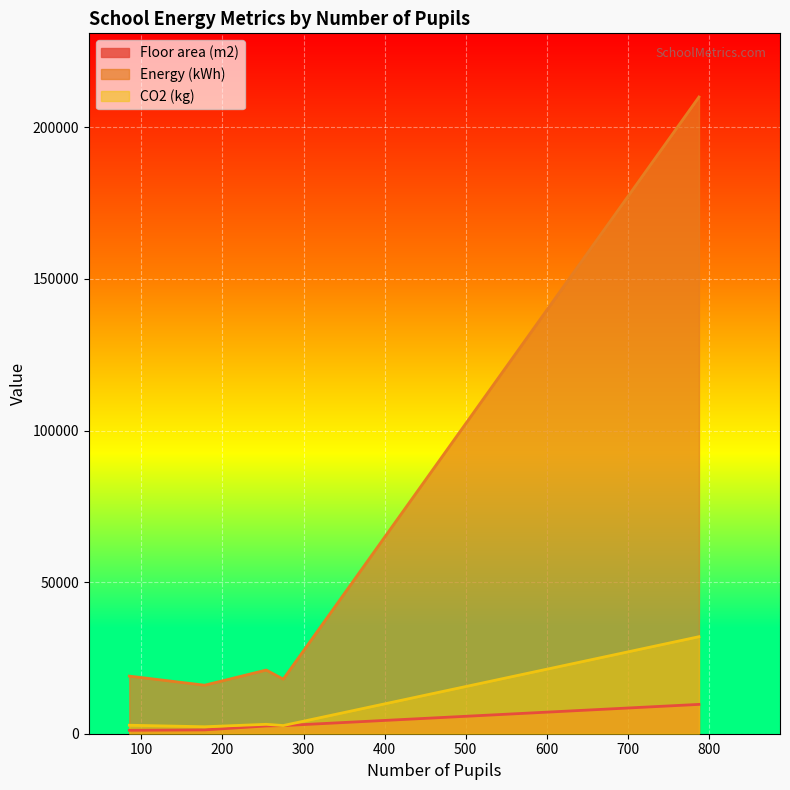

What is the lowest value of the Floor area (m2) series?

1133